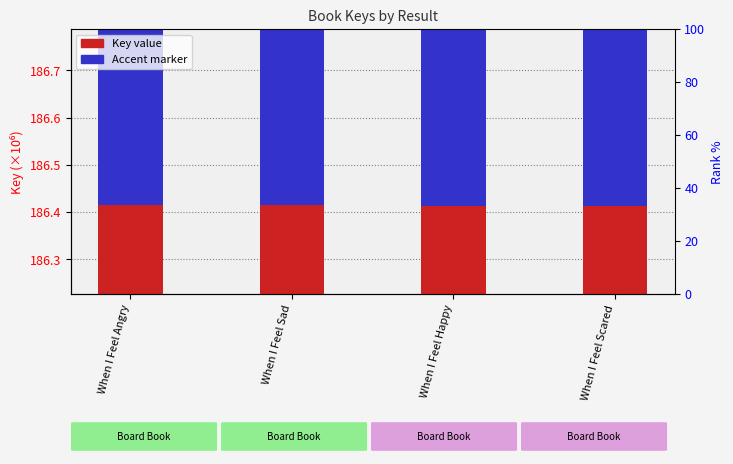

Reading left to right, list all the values displayed in this chart.

Key (millions): When I Feel Angry=186.4	When I Feel Sad=186.4	When I Feel Happy=186.4	When I Feel Scared=186.4
Accent marker: When I Feel Angry=0.6	When I Feel Sad=0.6	When I Feel Happy=0.6	When I Feel Scared=0.6